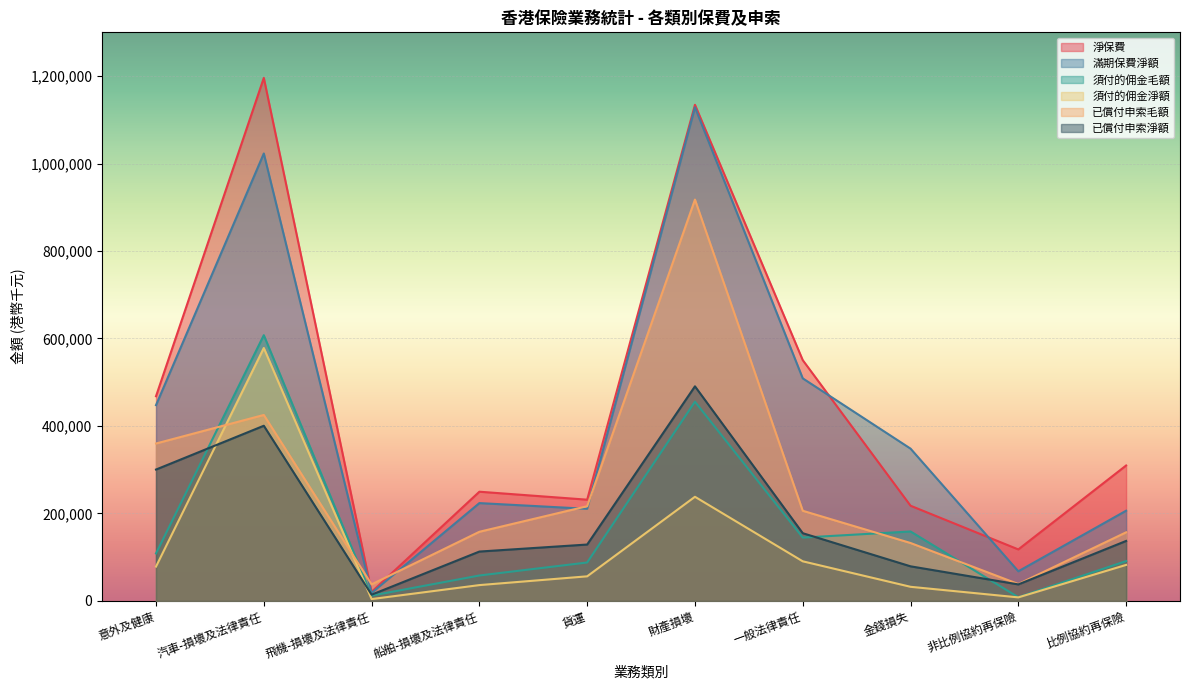

At which category does 須付的佣金淨額 reach its first local peak?

汽車-損壞及法律責任